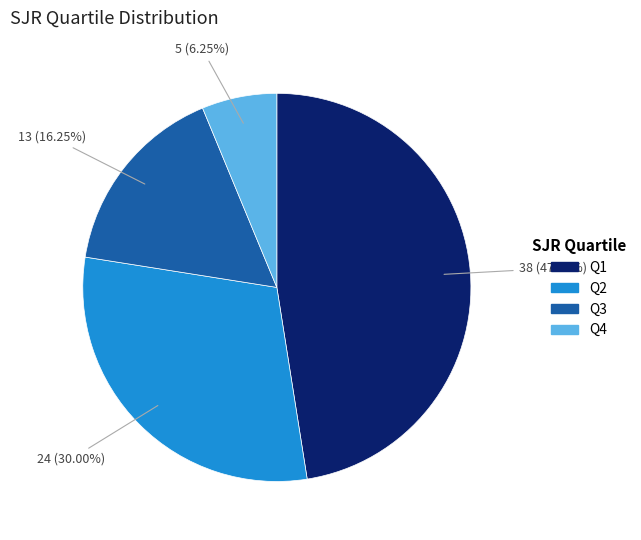

To the nearest percent, what portion does Q2 represent?

30%